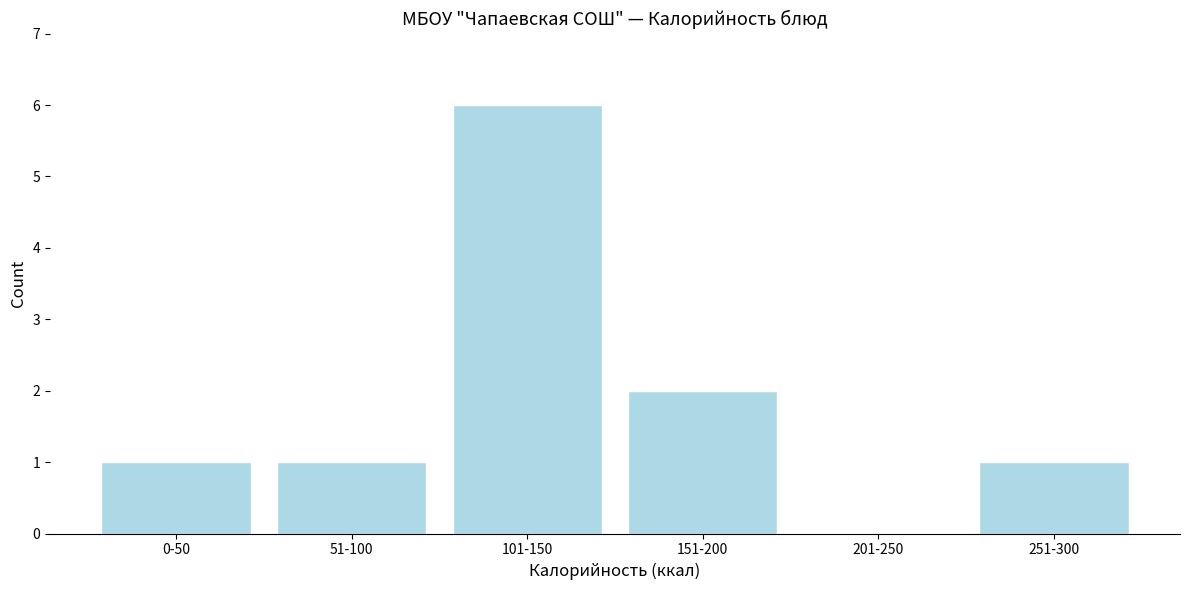

Reading right to left, extract all data points from this chart.

251-300=1	201-250=0	151-200=2	101-150=6	51-100=1	0-50=1